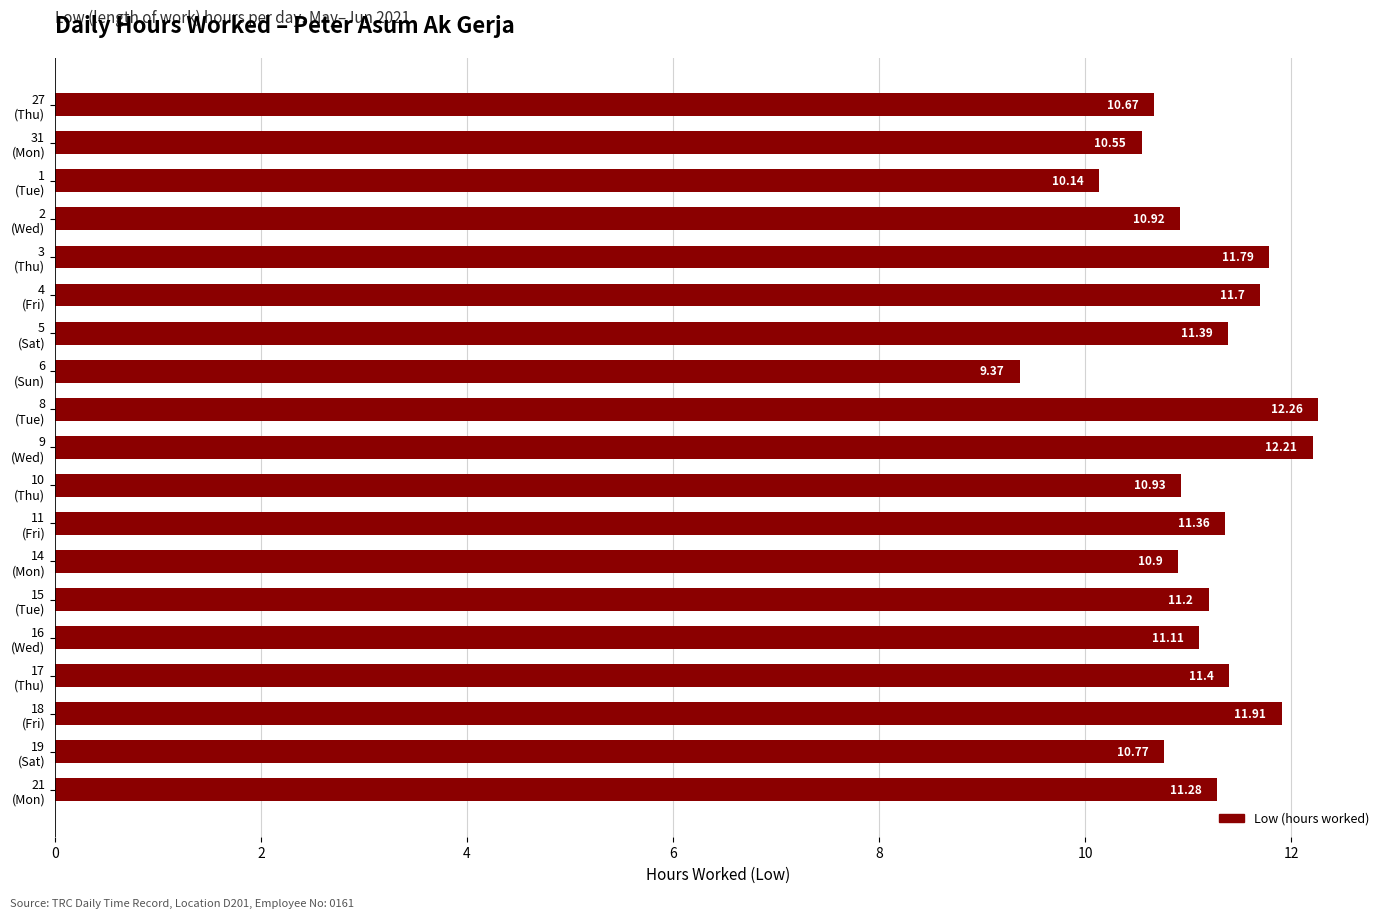

What is the difference between the maximum and minimum values?

2.9